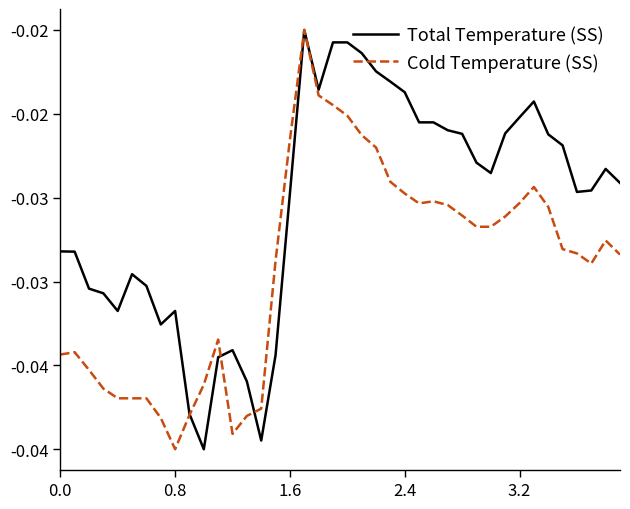

Does the chart display data point markers on the line(s)?

No